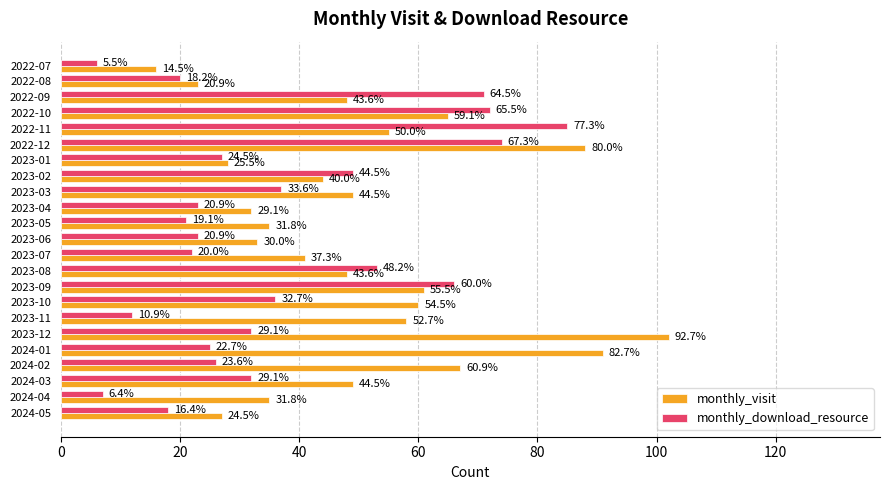

What are all the series names shown in the legend?

monthly_visit, monthly_download_resource